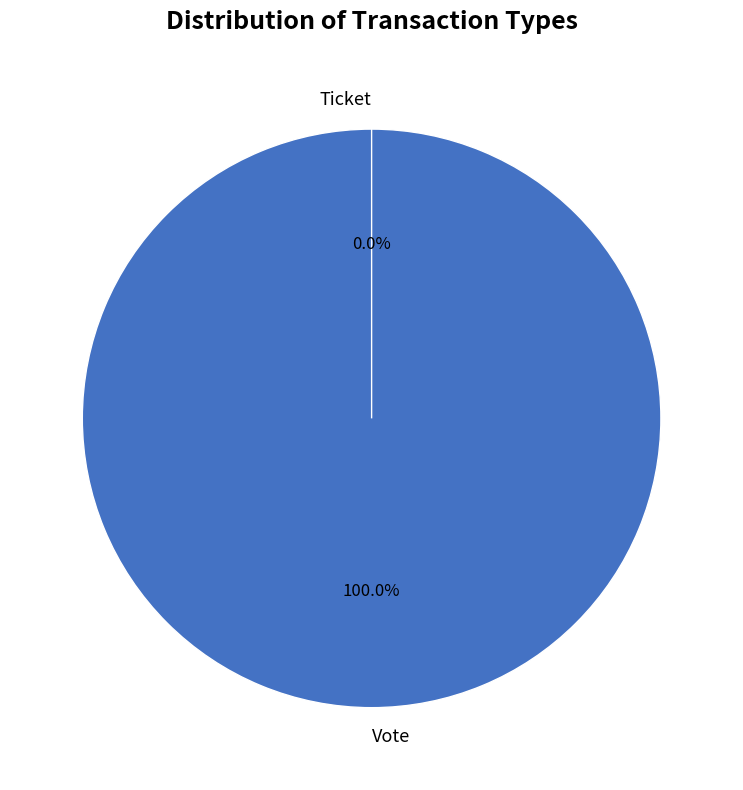

Is it true that Vote is 100% of the pie?

True